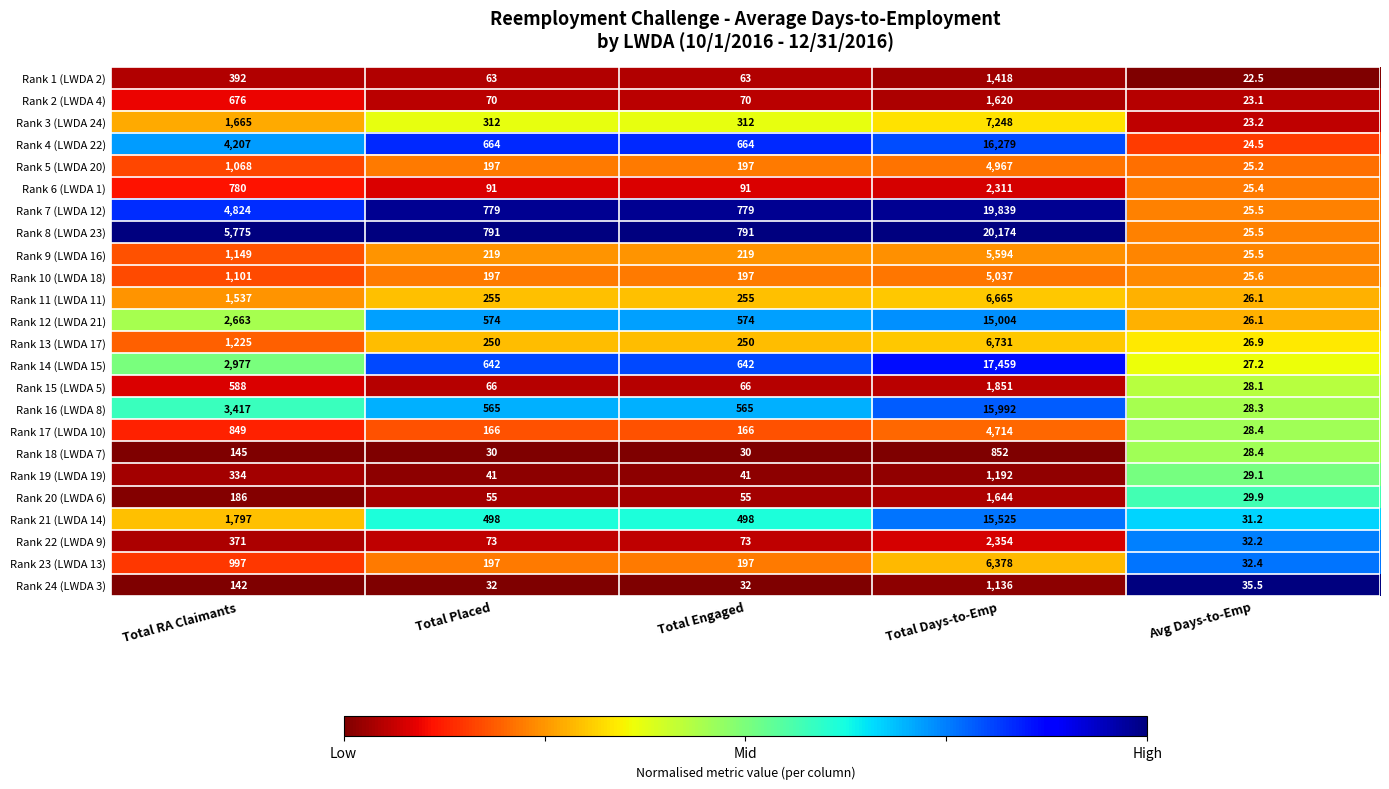

At which label does Rank 17 (LWDA 10) reach its minimum?

Avg Days-to-Emp